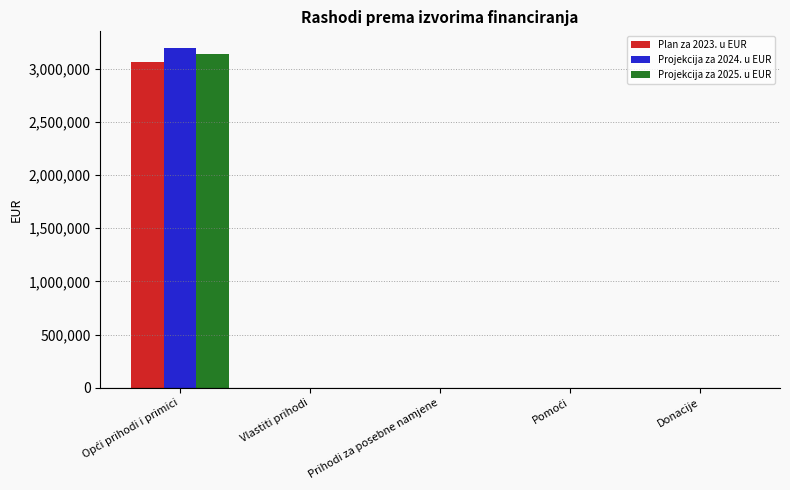

True or false: Plan za 2023. u EUR has a value of 0 at Donacije.

True